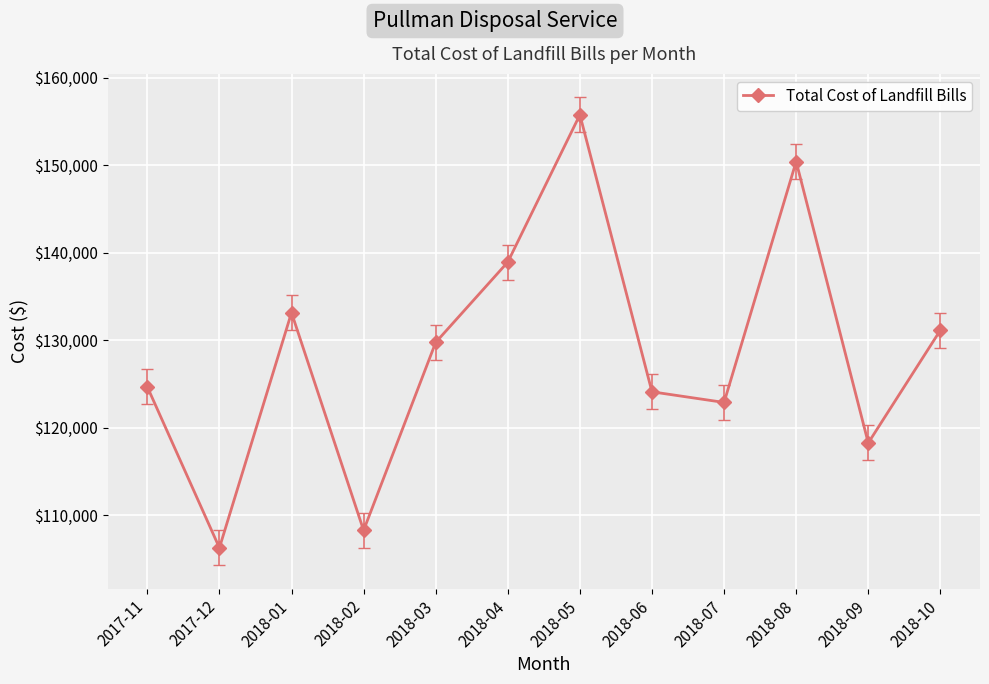

How many distinct data groups are displayed?

1